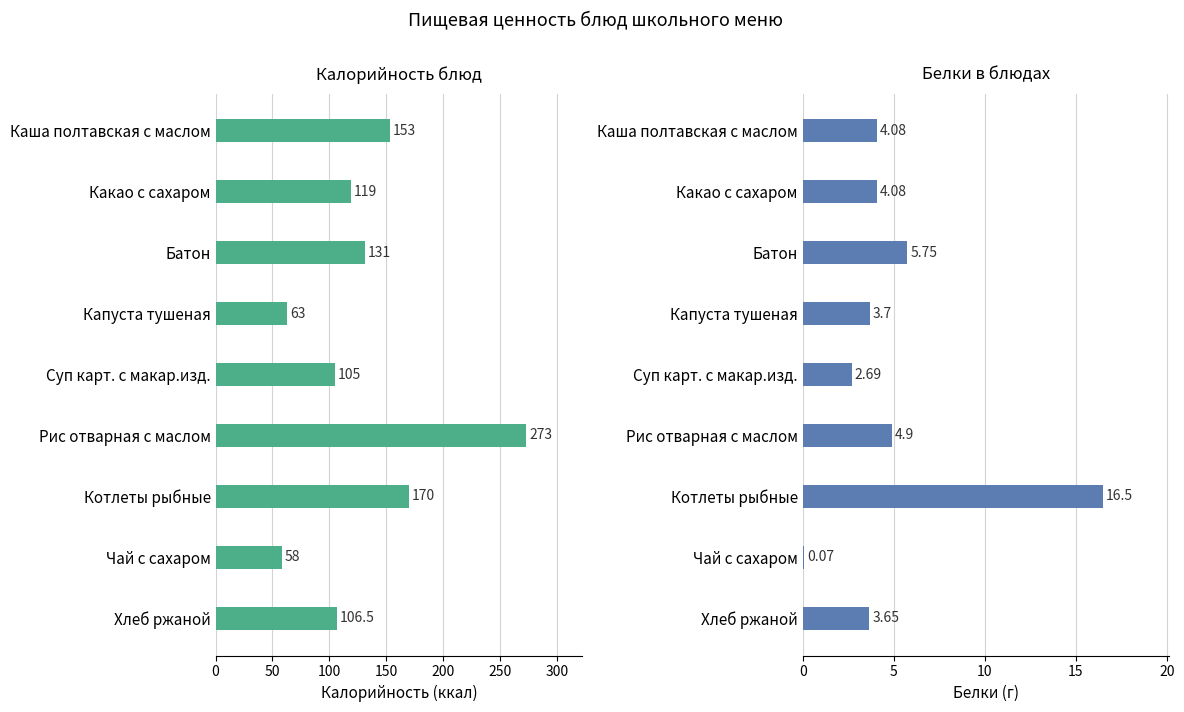

Is it true that Белки equals 2.4 at Какао с сахаром?

False